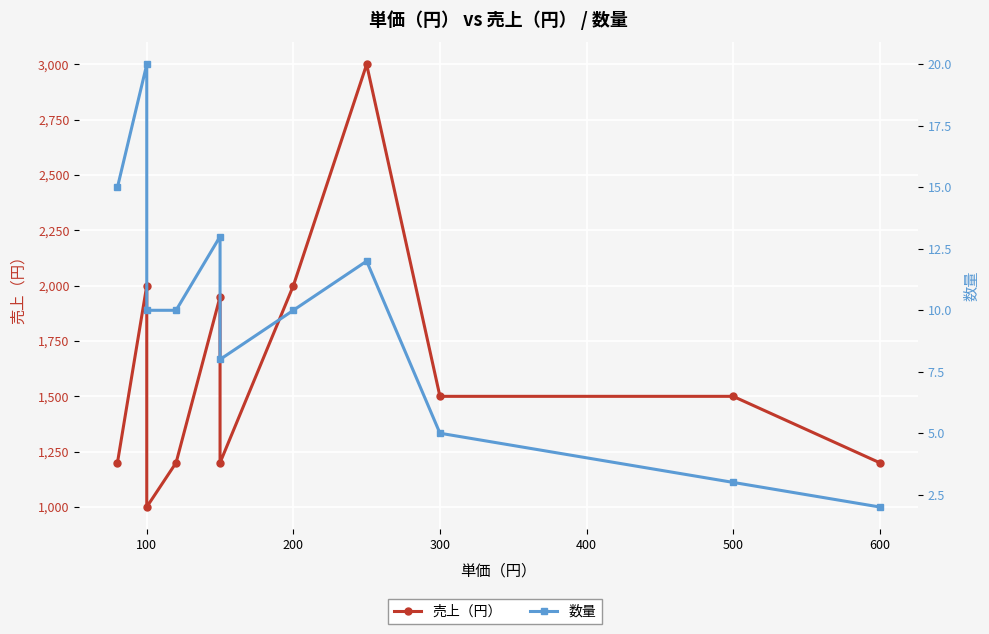

Which series changed the most between 100 and 500?

売上（円）